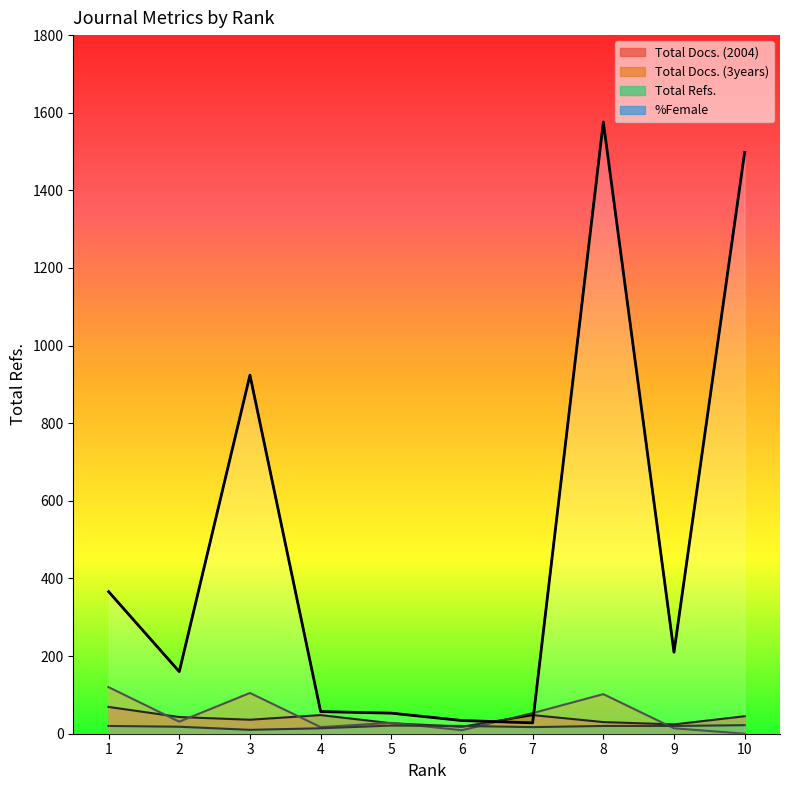

How many distinct data groups are displayed?

4